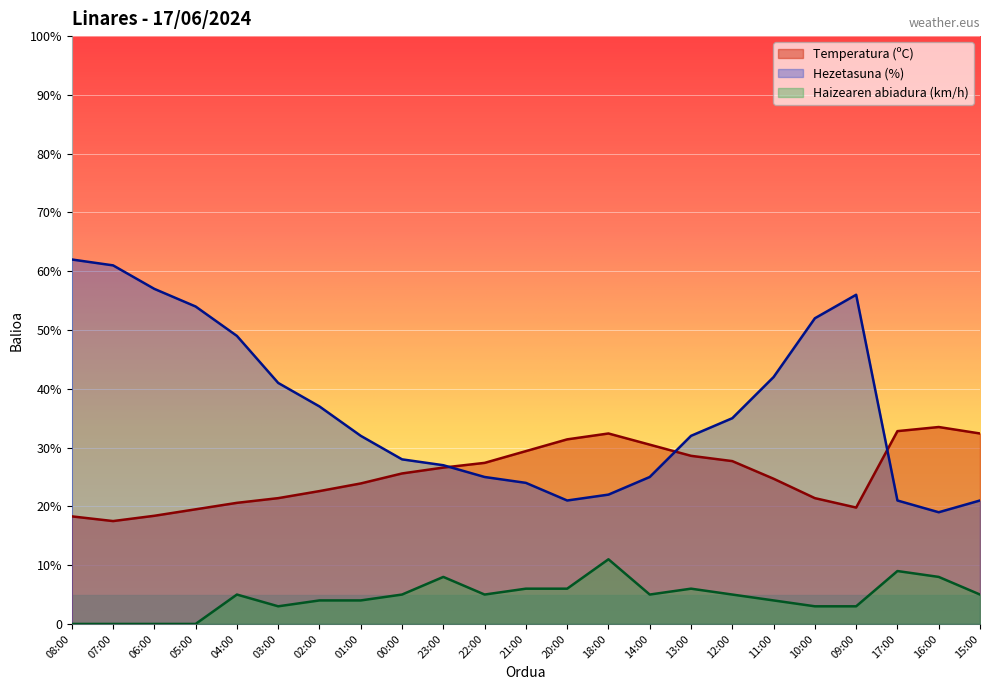

Which has a higher value, 06:00 or 05:00?

05:00